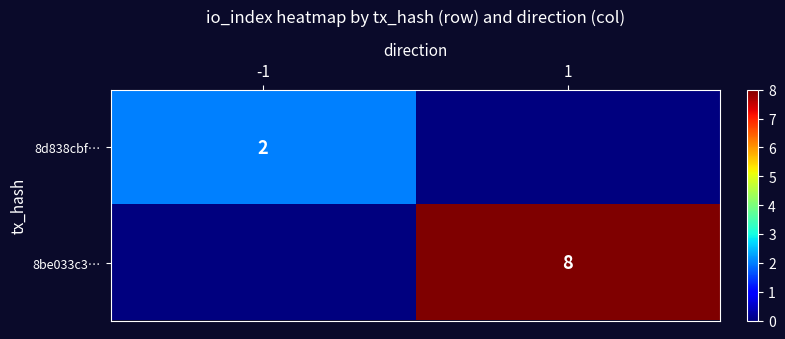

True or false: 8be033c3… has a value of 8 at 1.

True